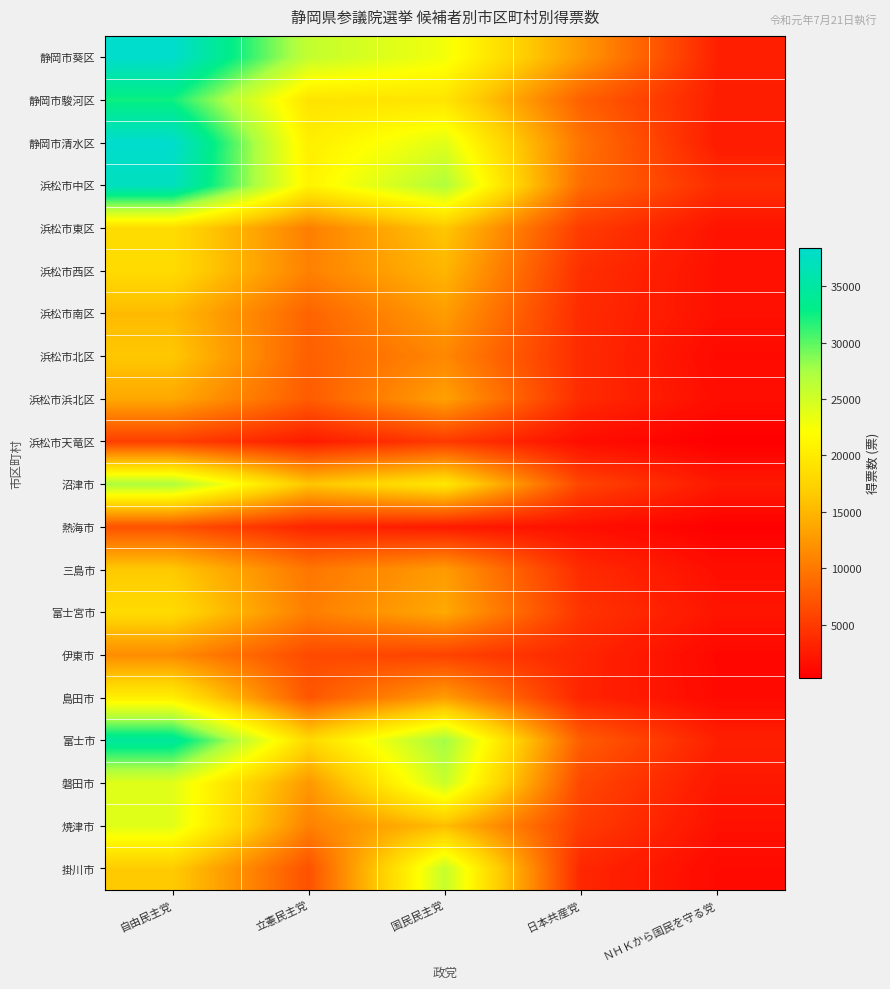

At how many categories does at least one series exceed 26938?

2